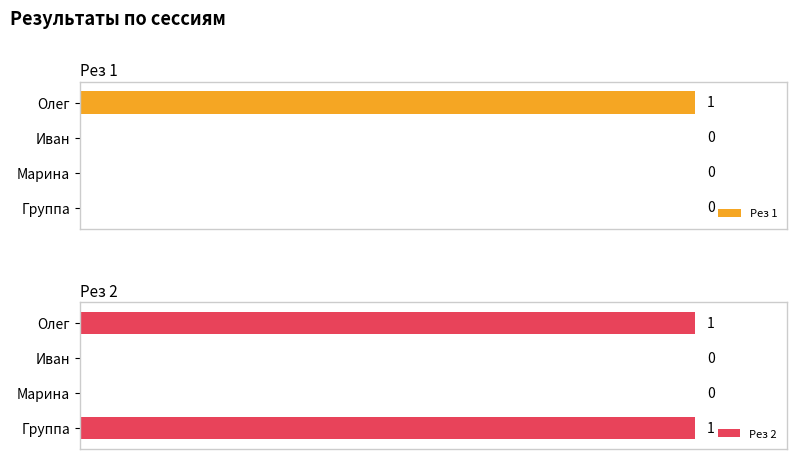

What is the difference between the maximum and minimum values in the Рез 2 series?

1